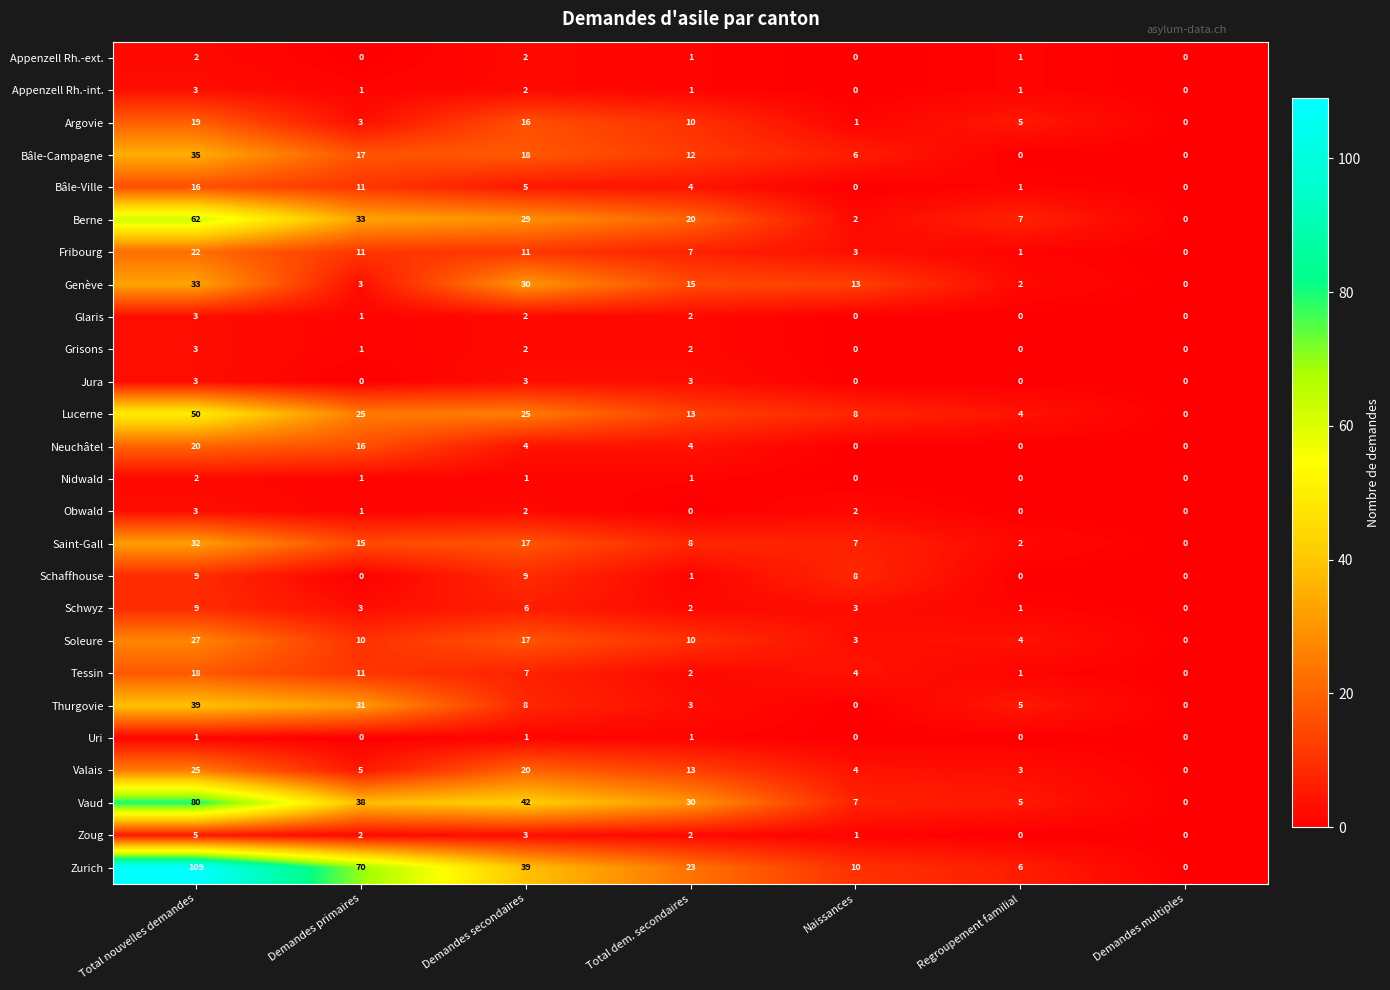

True or false: Vaud has a value of 42 at Demandes secondaires.

True